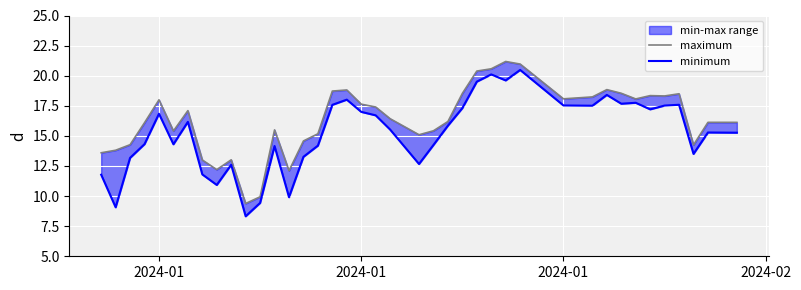

List the series in order of their overall mean, highest first.

maximum, minimum